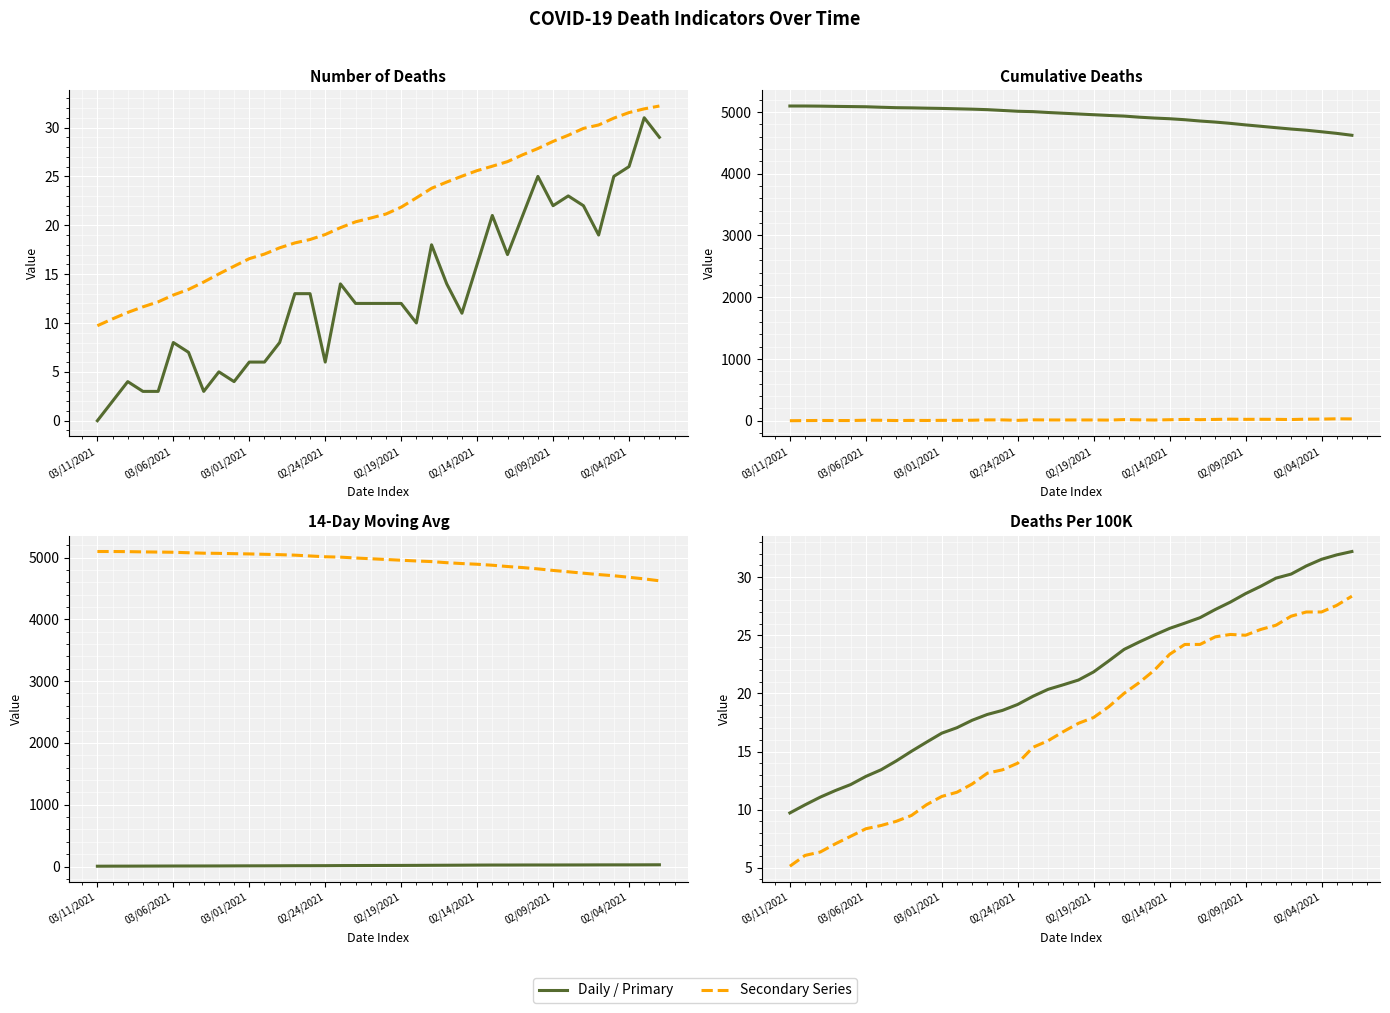

What is the label of the 17th point from the right?

21